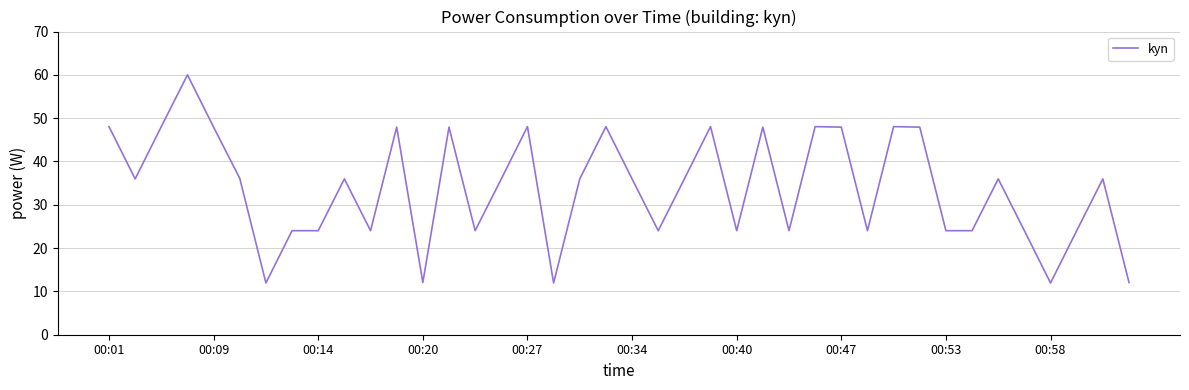

What is the maximum value shown in the chart?

60.0